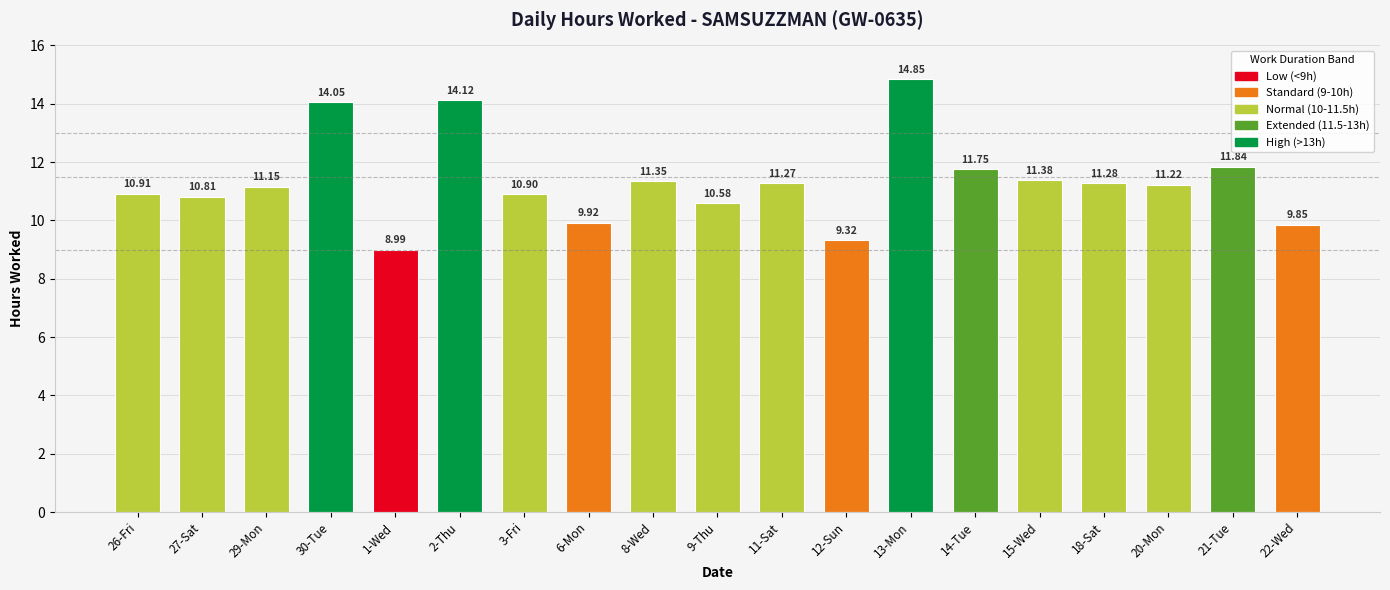

Which has a higher value, 11-Sat or 26-Fri?

11-Sat